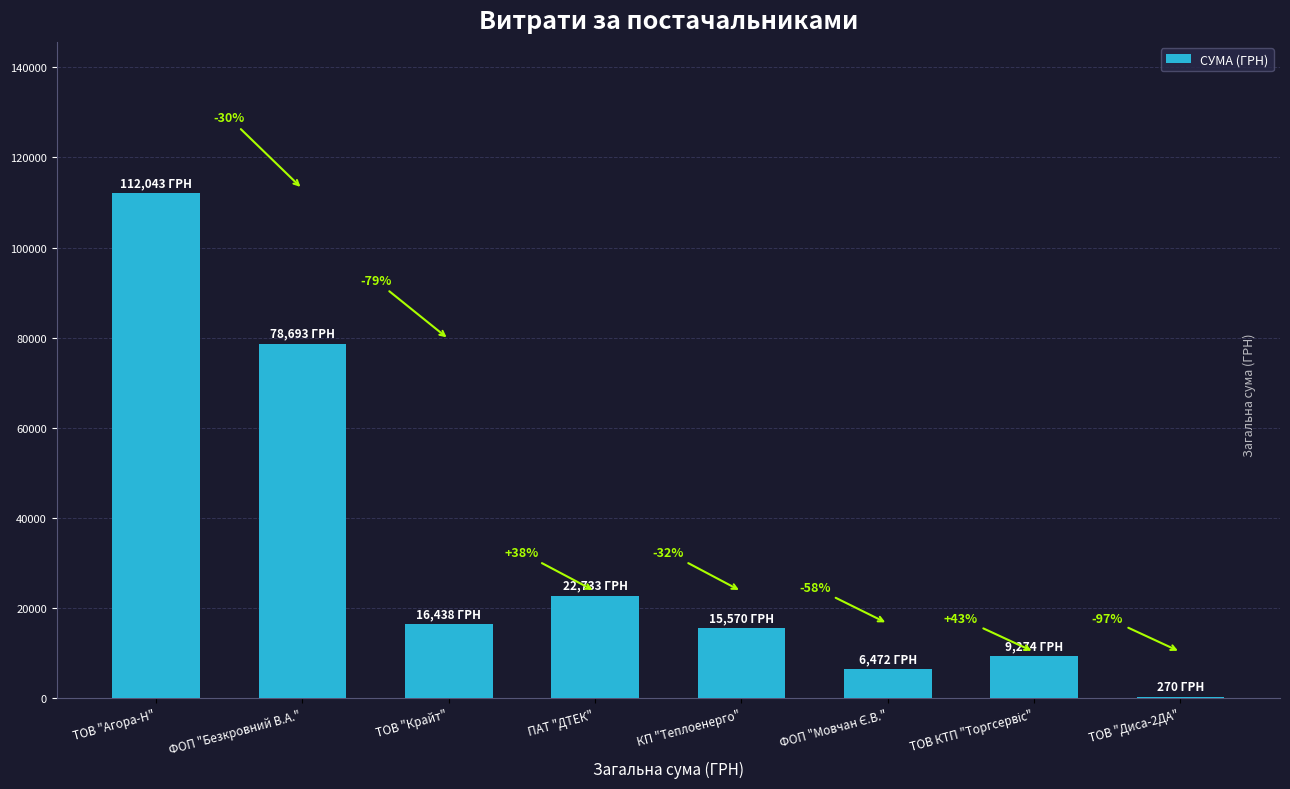

Between ФОП "Мовчан Є.В." and ТОВ "Диса-2ДА", which is larger?

ФОП "Мовчан Є.В."